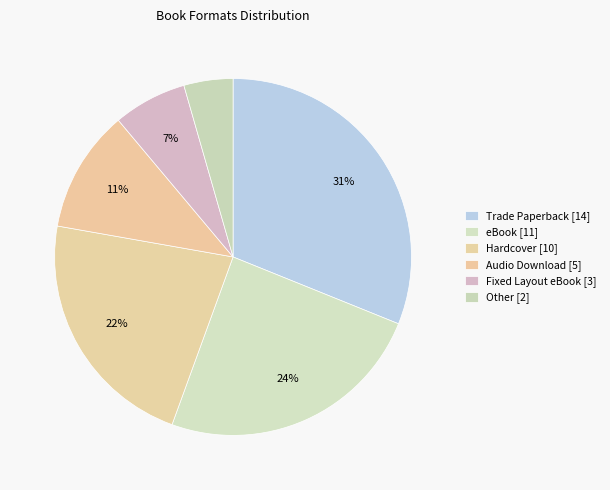

Count the number of slices in the pie.

6